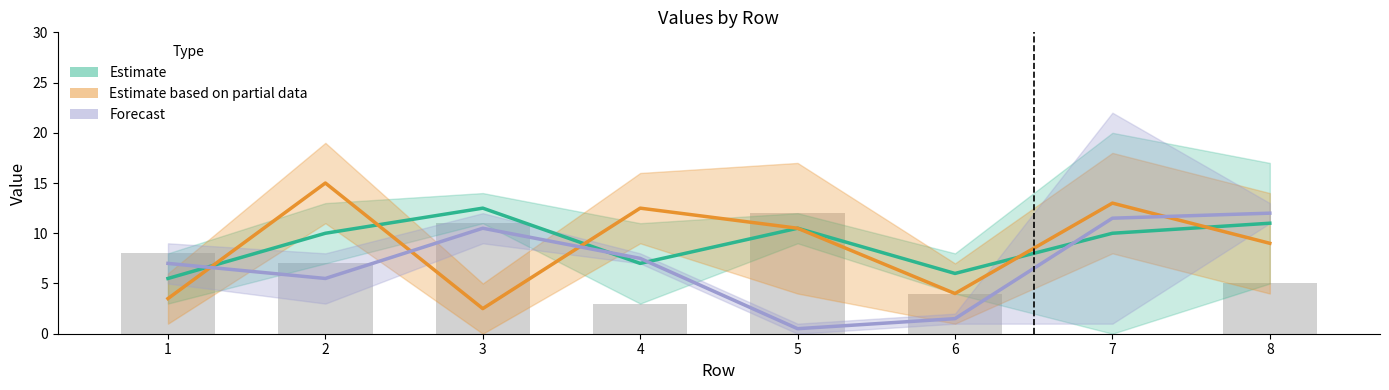

Count the number of categories in the chart.

8